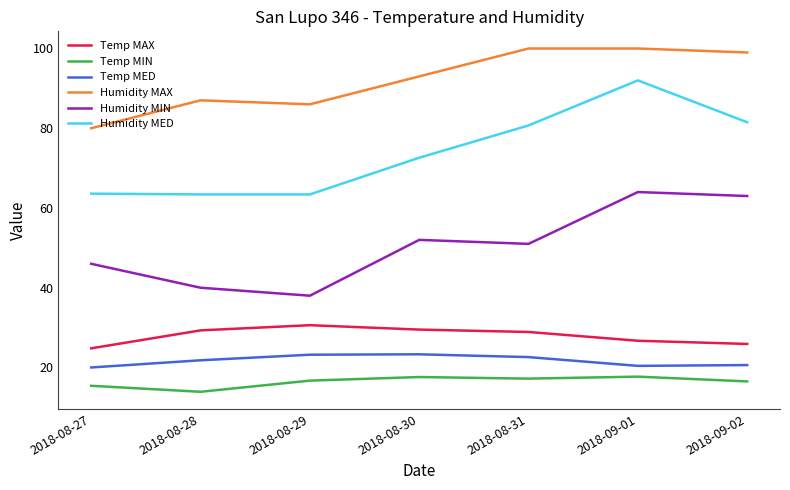

What is the smallest value displayed?

13.9